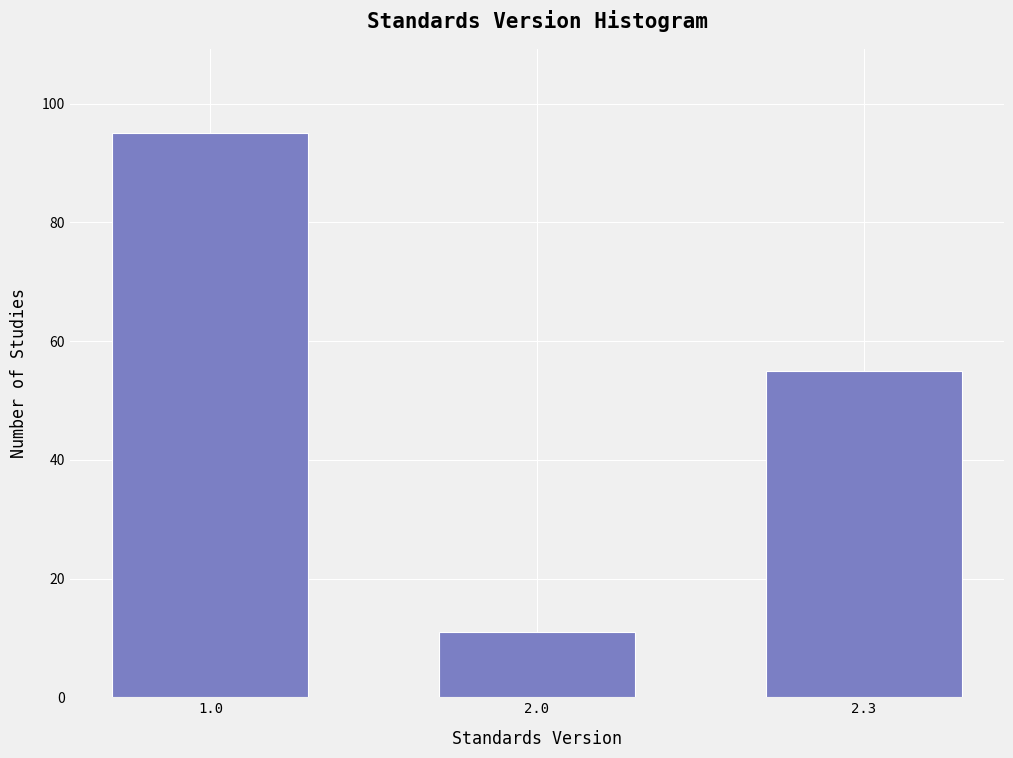

Reading left to right, transcribe all the data shown in this chart.

95	11	55